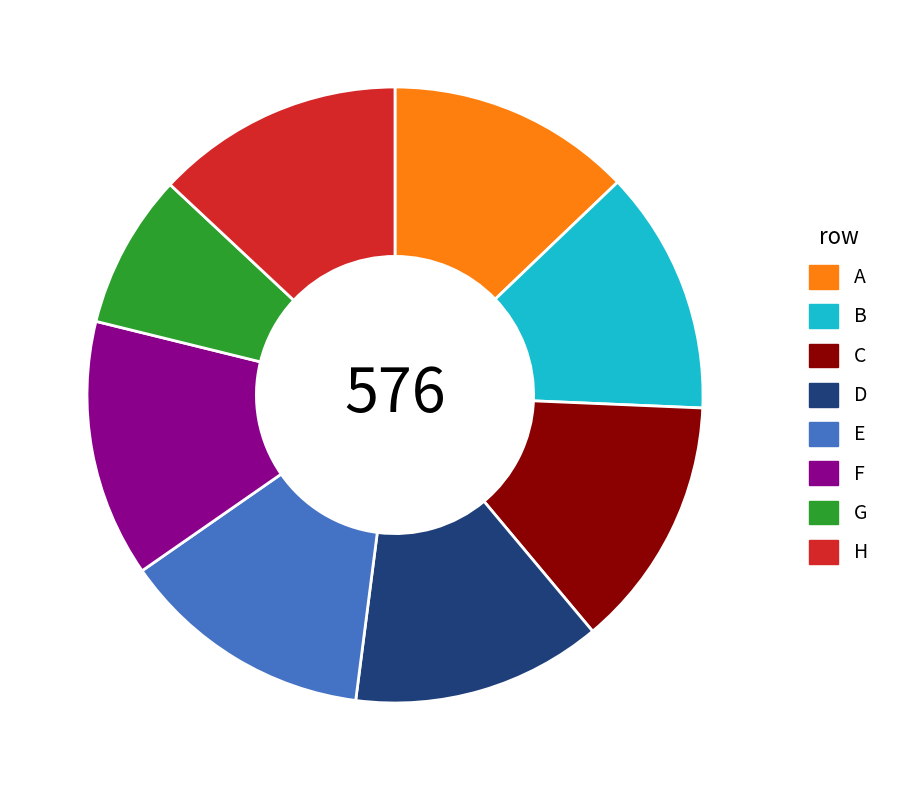

True or false: G accounts for 8% of the total.

True